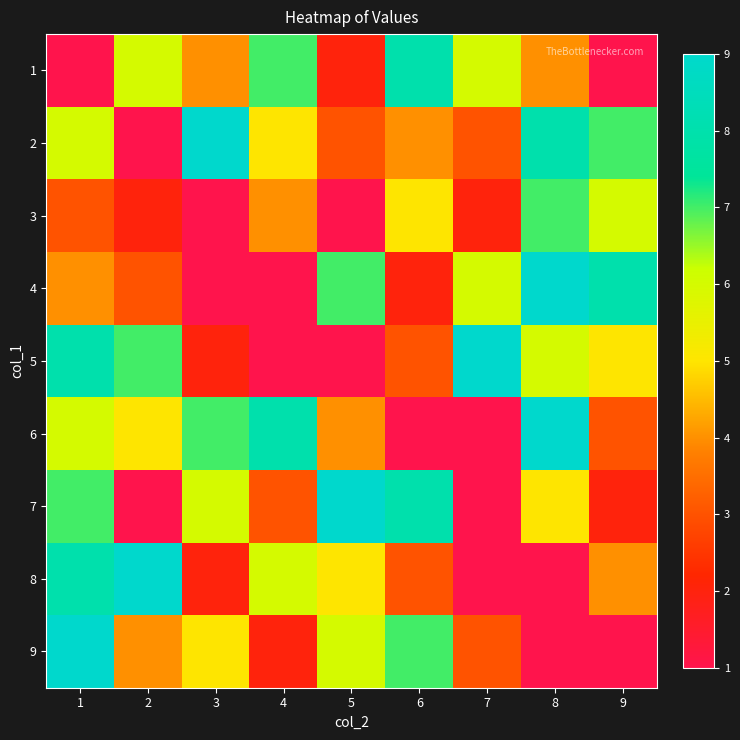

Which label corresponds to the largest value in the chart?

3